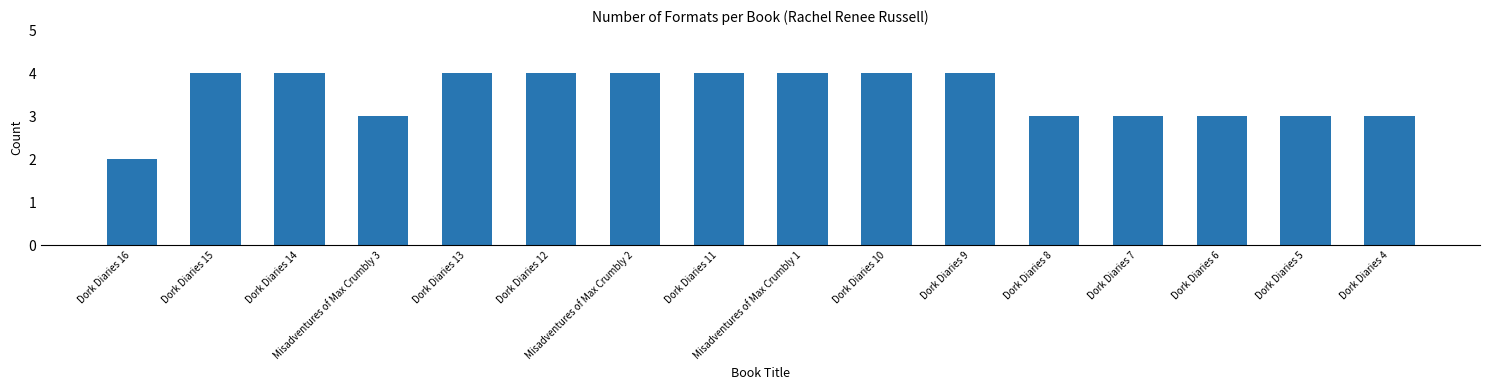

What is the value of the 9th bar from the left?

4